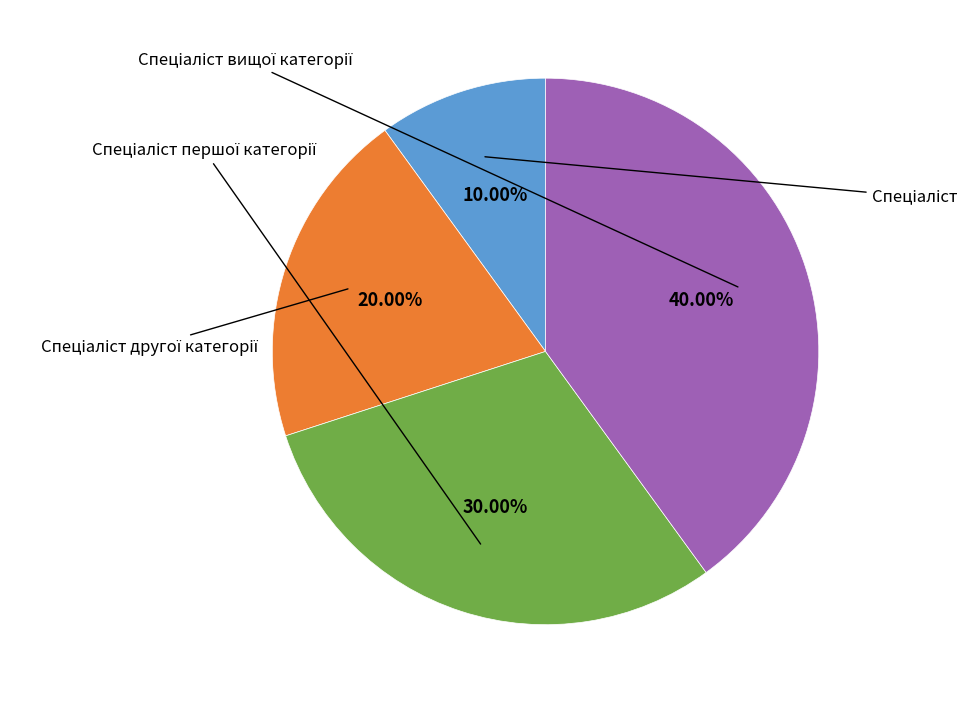

Does any single category account for the majority?

No